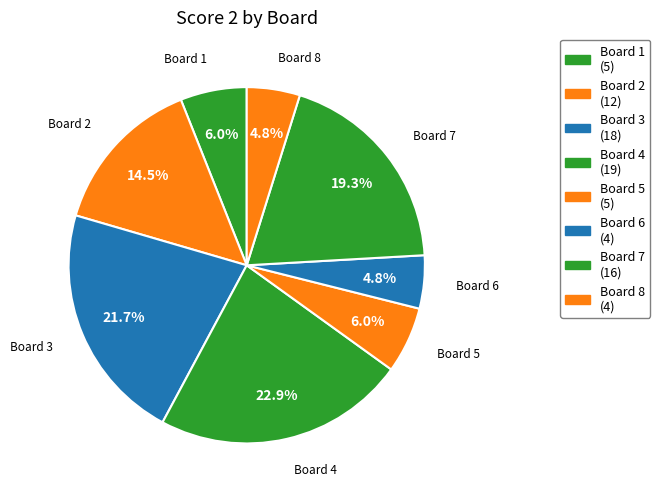

What is the ratio of the value at Board 6 to the value at Board 2?

0.3